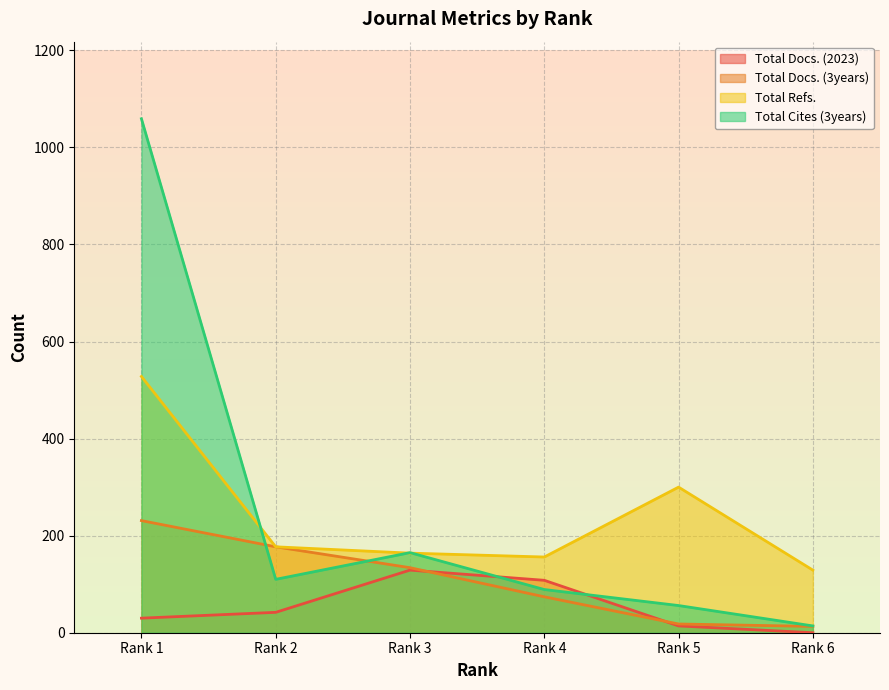

Which category has the highest value in the Total Refs. series?

Rank 1